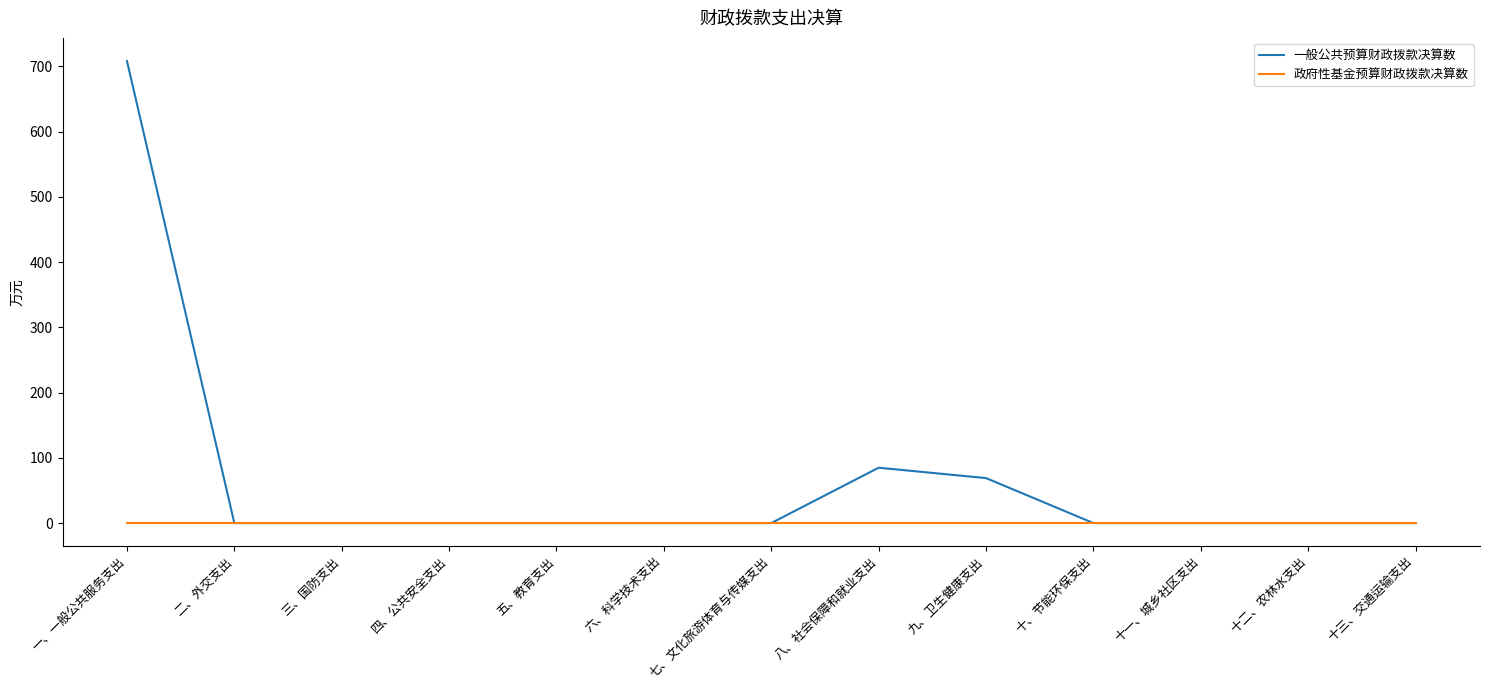

Reading right to left, extract all data points from this chart.

一般公共预算财政拨款决算数: 0.0	0.0	0.0	0.0	68.9	84.9	0.0	0.0	0.0	0.0	0.0	0.0	708.2
政府性基金预算财政拨款决算数: 0.0	0.0	0.0	0.0	0.0	0.0	0.0	0.0	0.0	0.0	0.0	0.0	0.0